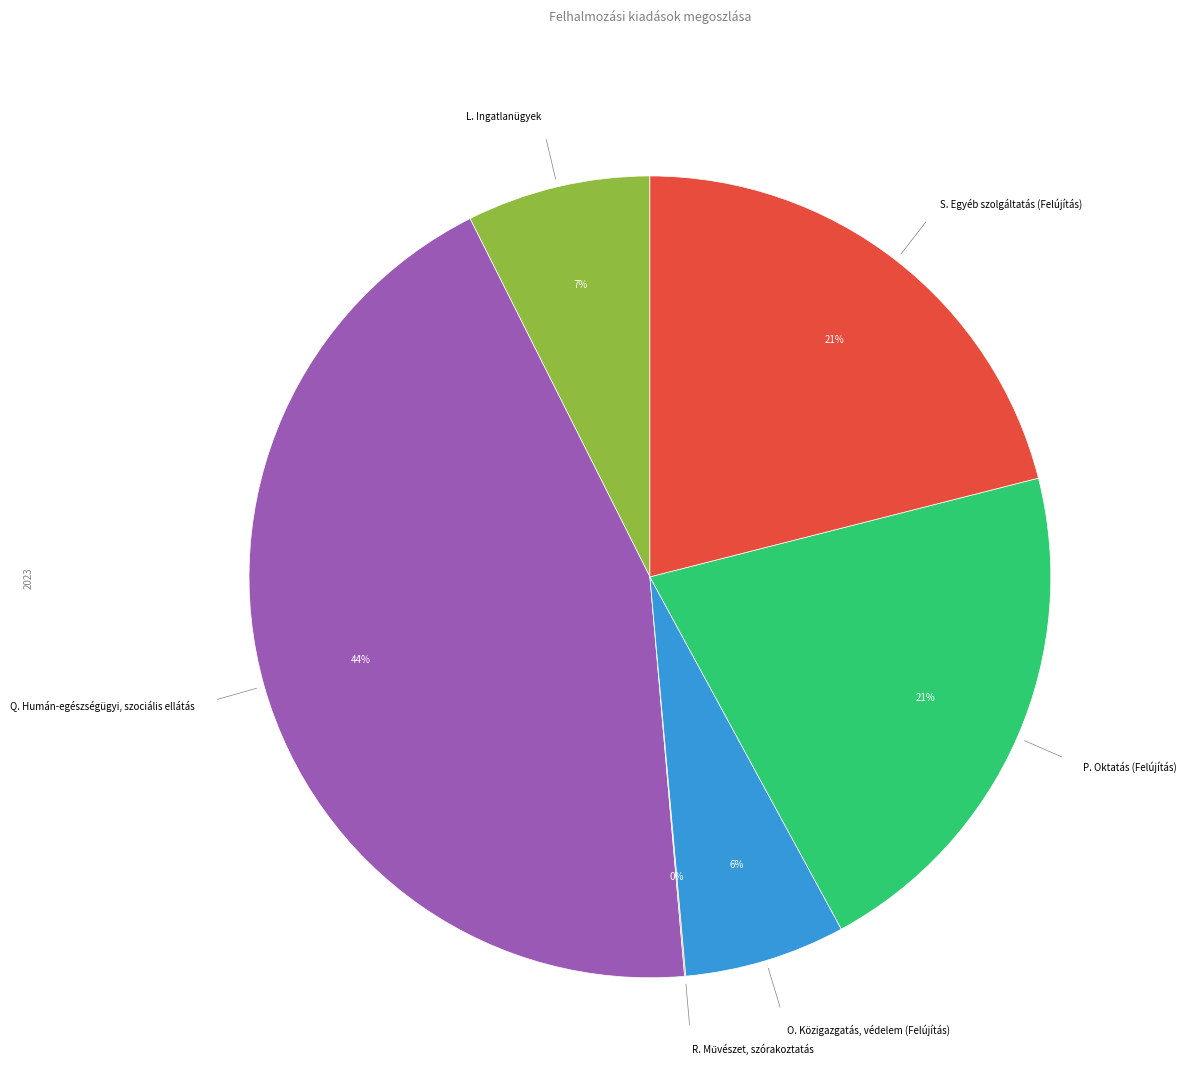

Is there any slice that represents more than half of the pie?

No